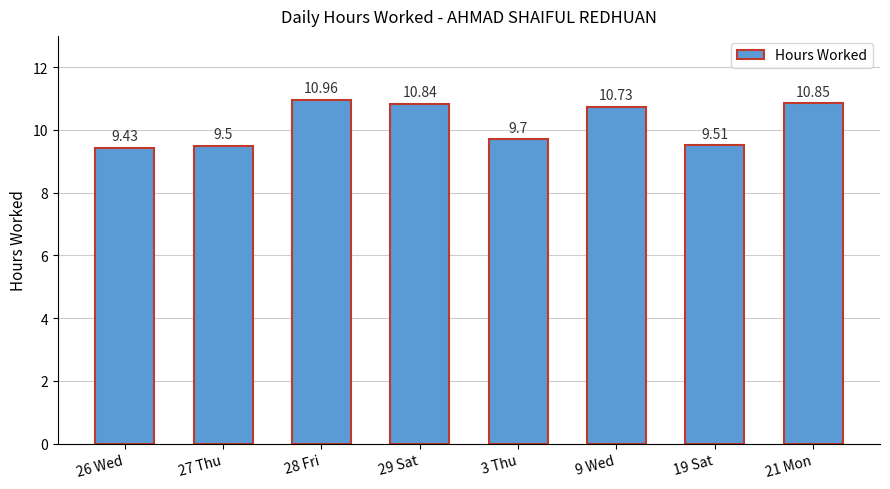

Where is the data nearest to the value 10?

3 Thu